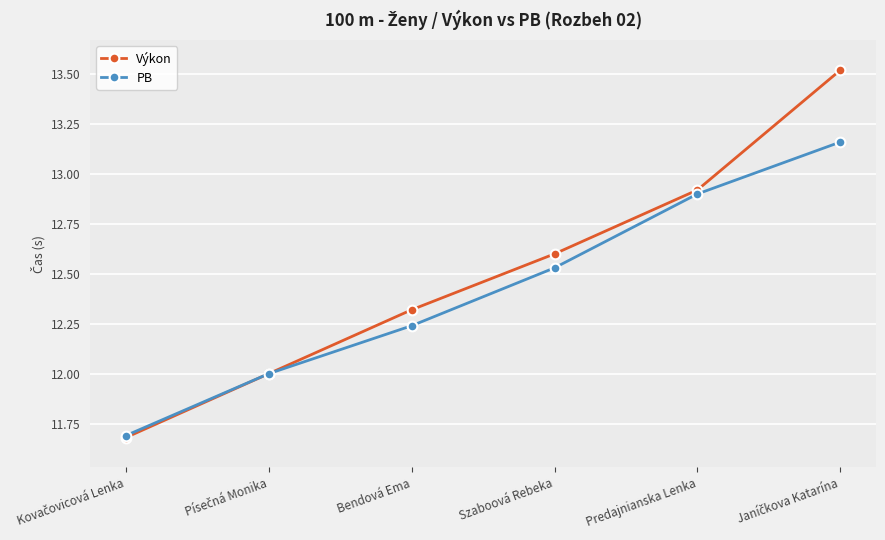

What position from the right is Szaboová Rebeka?

3